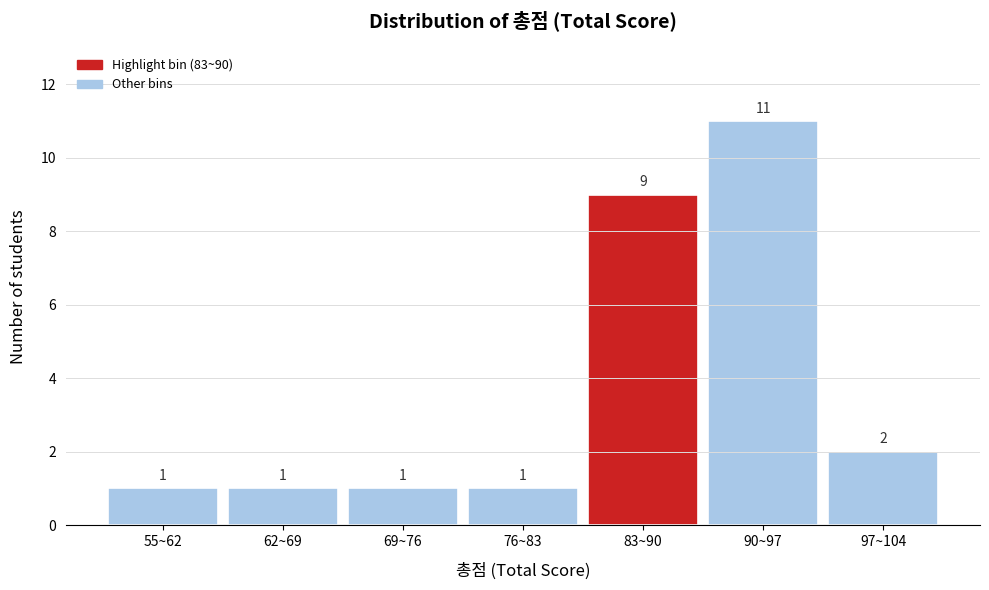

Reading right to left, what are all the values shown in this chart?

2	11	9	1	1	1	1